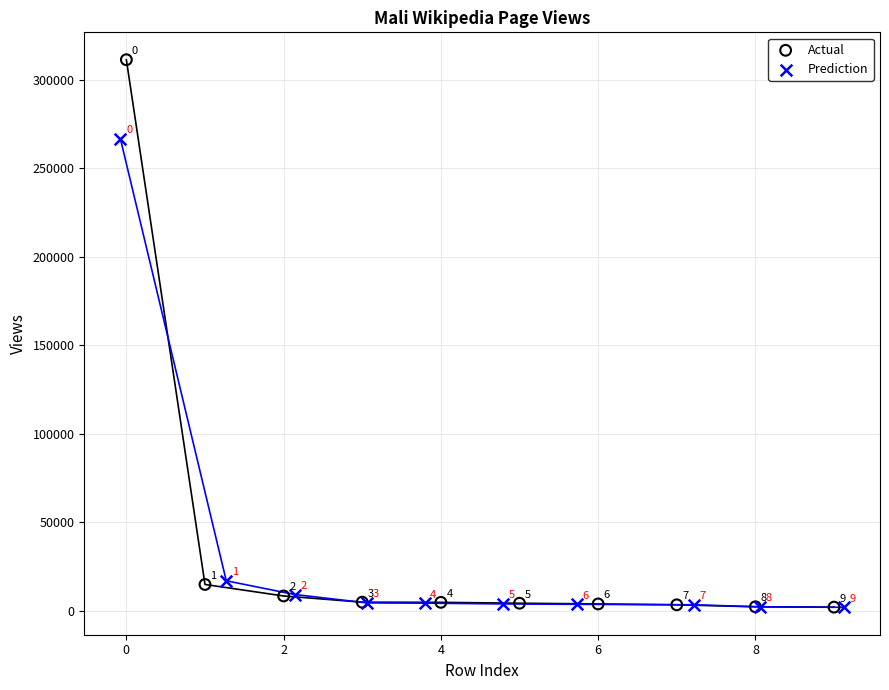

Which series contains the lowest Y value?

Prediction